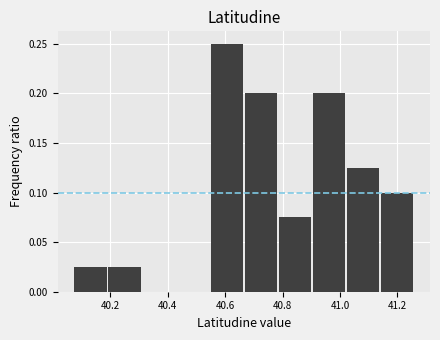

Reading left to right, list every bar in this chart as the range it spans on the x-axis followed by its height. Neither the bar edges nor the heights are printed on the chart, so give them approximately, as read against the axes.

40.08 to 40.20: 0.025
40.20 to 40.32: 0.025
40.32 to 40.44: 0
40.44 to 40.54: 0
40.54 to 40.66: 0.250
40.66 to 40.78: 0.200
40.78 to 40.90: 0.075
40.90 to 41.02: 0.200
41.02 to 41.14: 0.125
41.14 to 41.26: 0.100